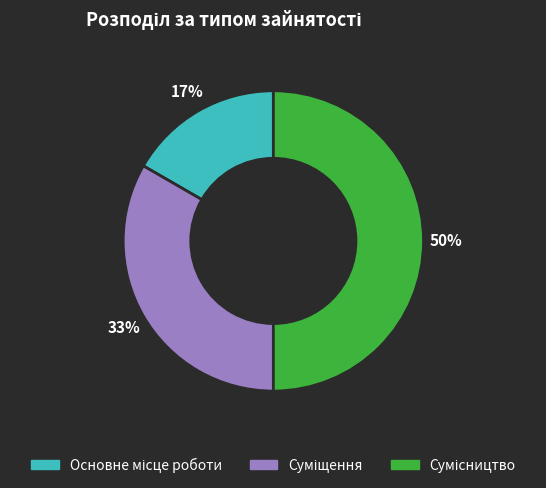

To the nearest percent, what is the average slice percentage?

33%